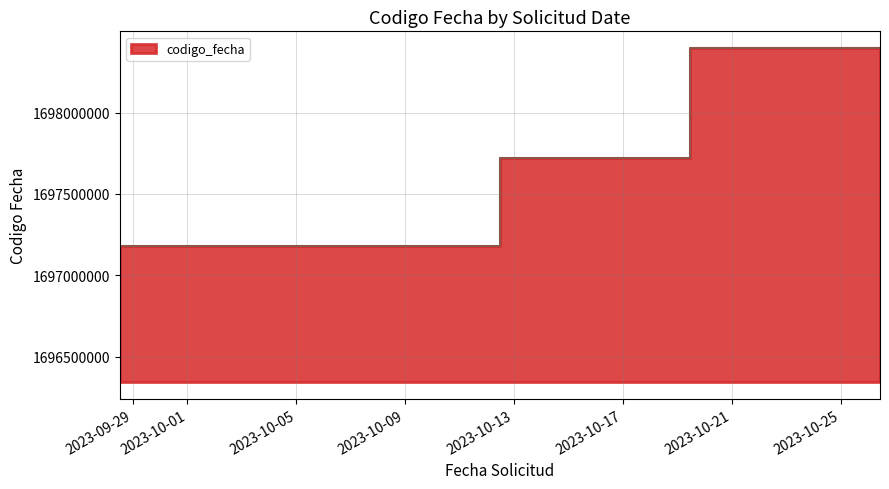

How many data points are less than 1697718224?

2